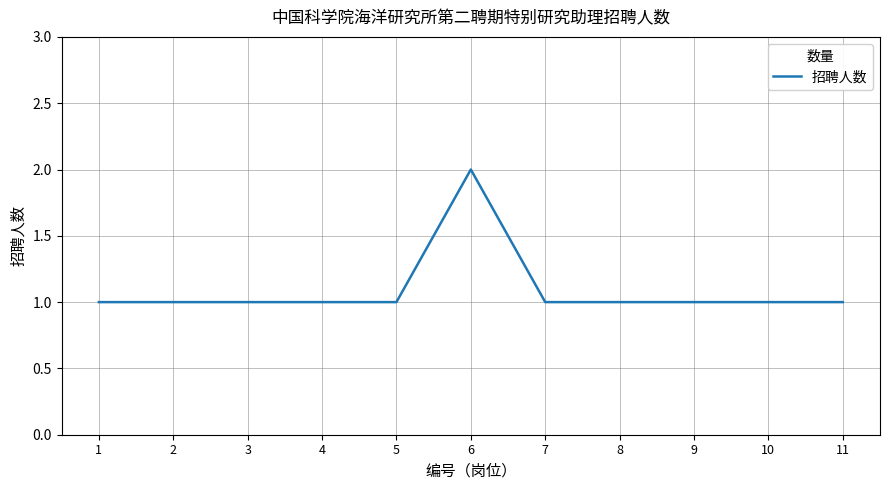

What is the smallest value displayed?

1